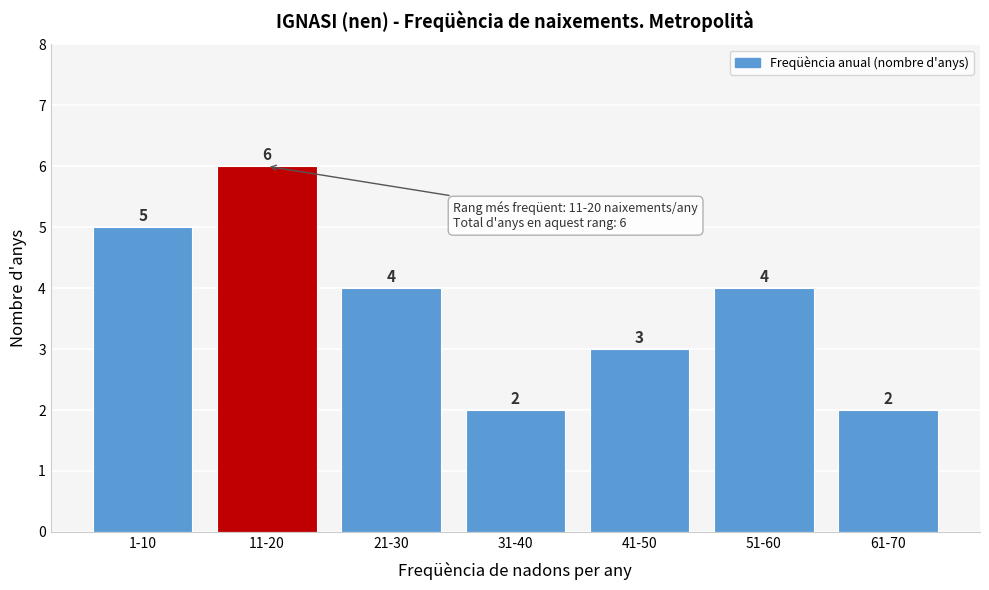

Reading left to right, what are all the values shown in this chart?

1-10=5	11-20=6	21-30=4	31-40=2	41-50=3	51-60=4	61-70=2